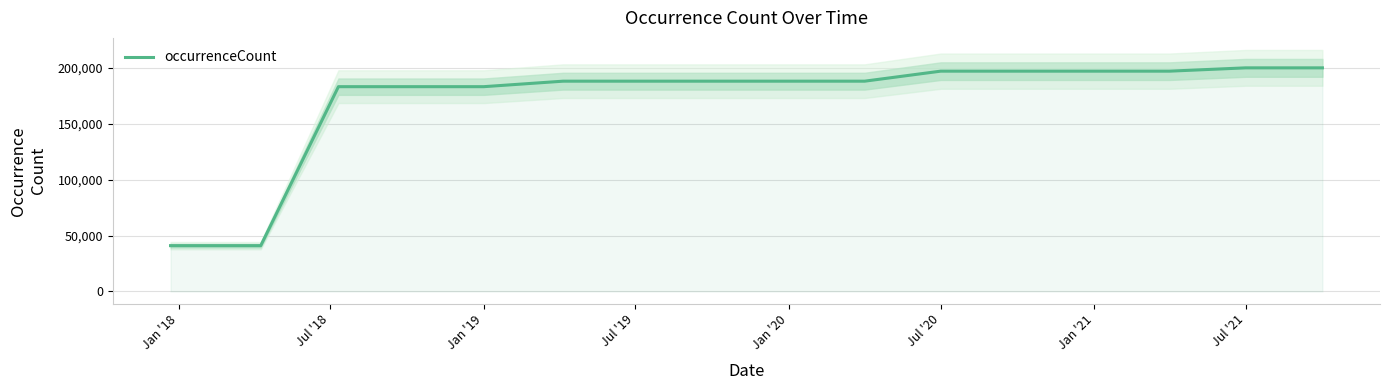

Does the chart display data point markers on the line(s)?

No